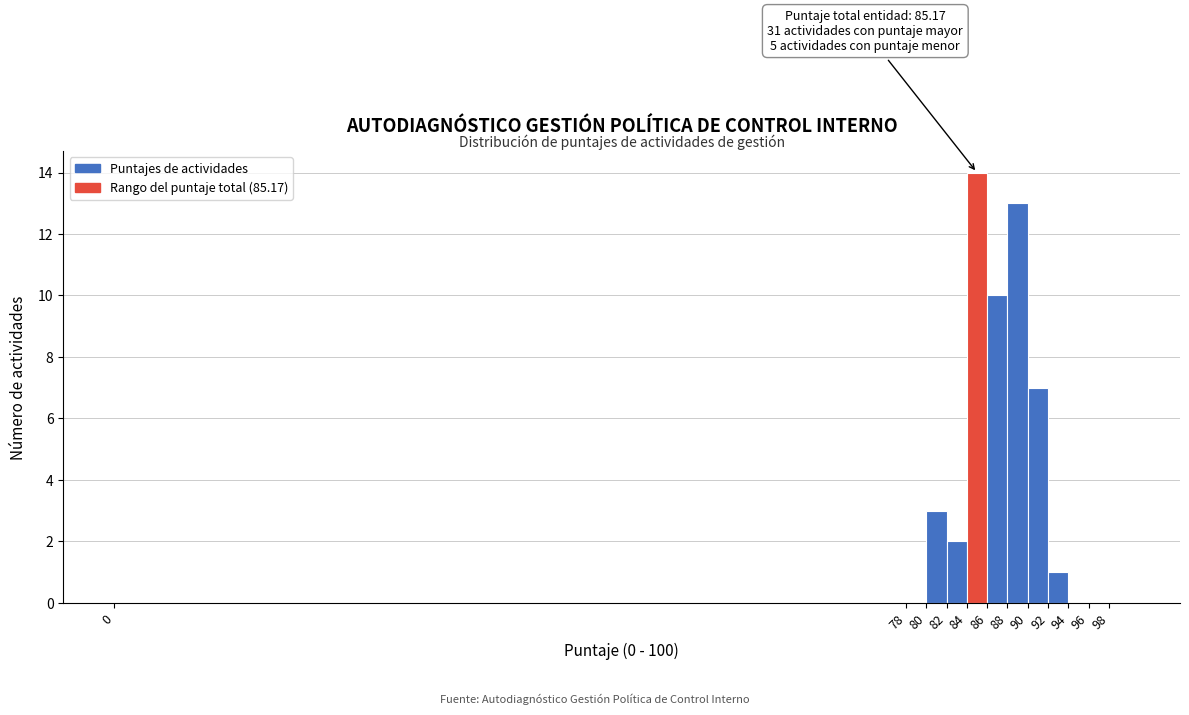

Over which range of the x-axis is the bar tallest?

84 to 86